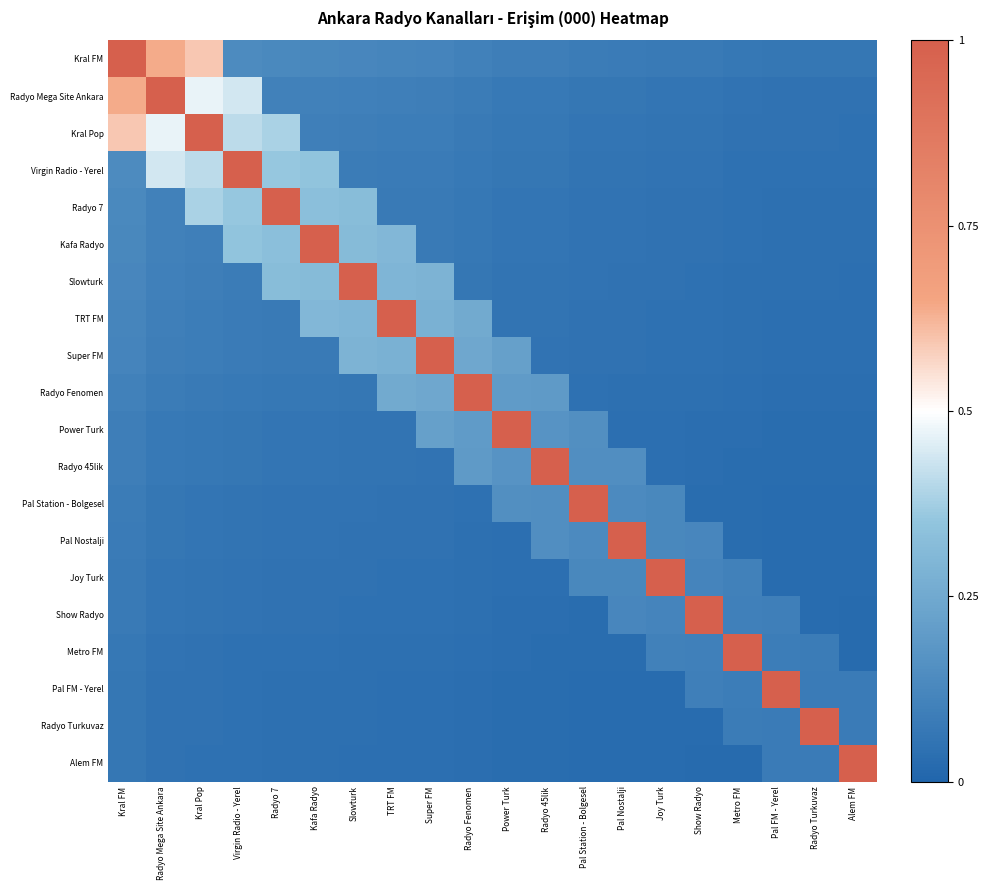

Which category has the lowest value across all series?

Alem FM